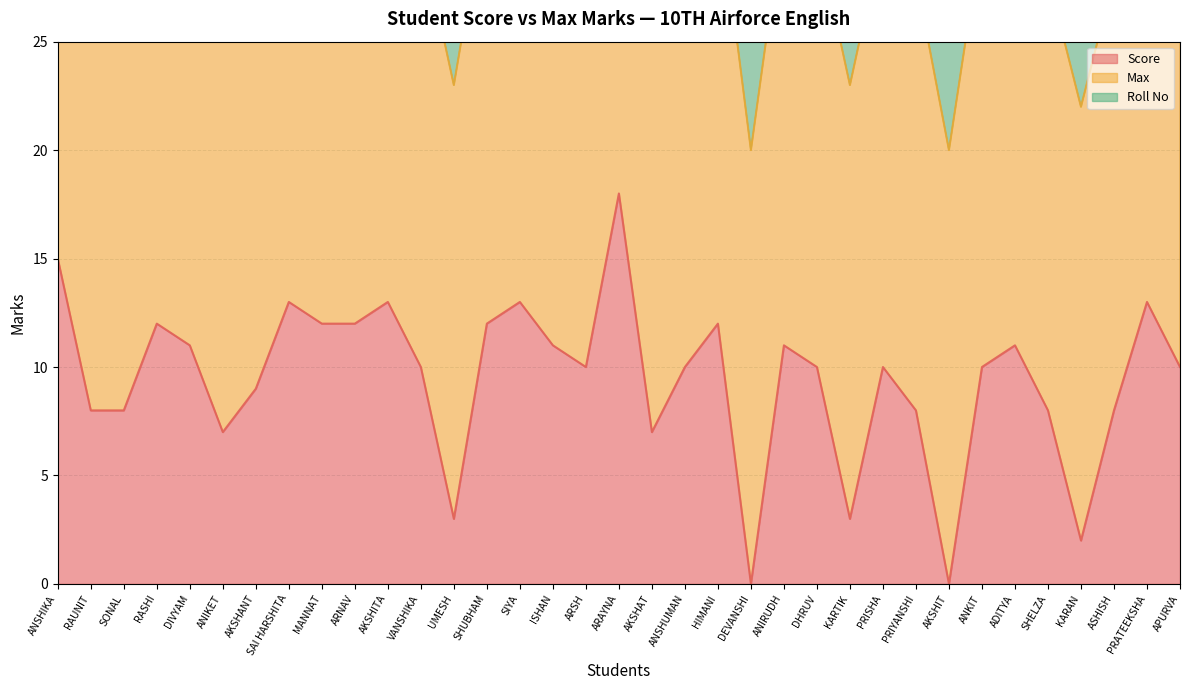

True or false: Max and Score intersect in this chart.

False